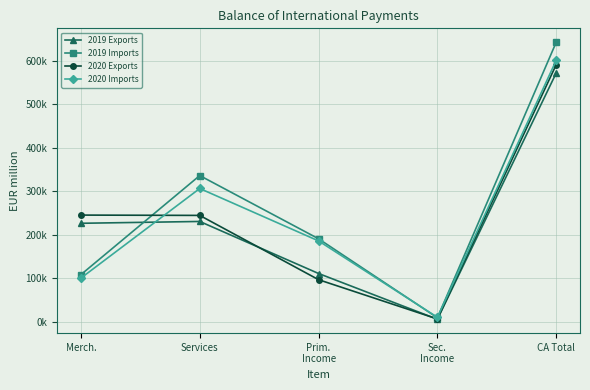

Is it true that 2019 Imports equals 442113 at CA Total?

False